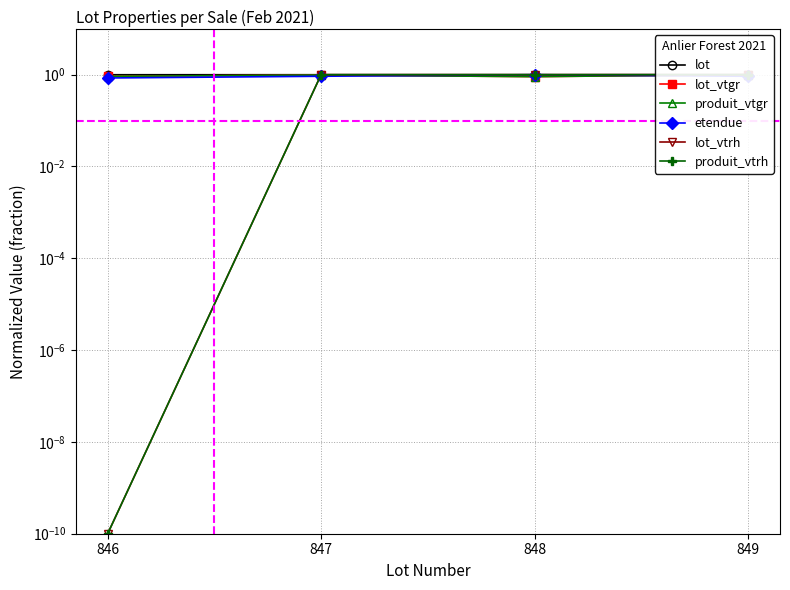

What is the value of the produit_vtgr point at the 3rd from the left?

0.9